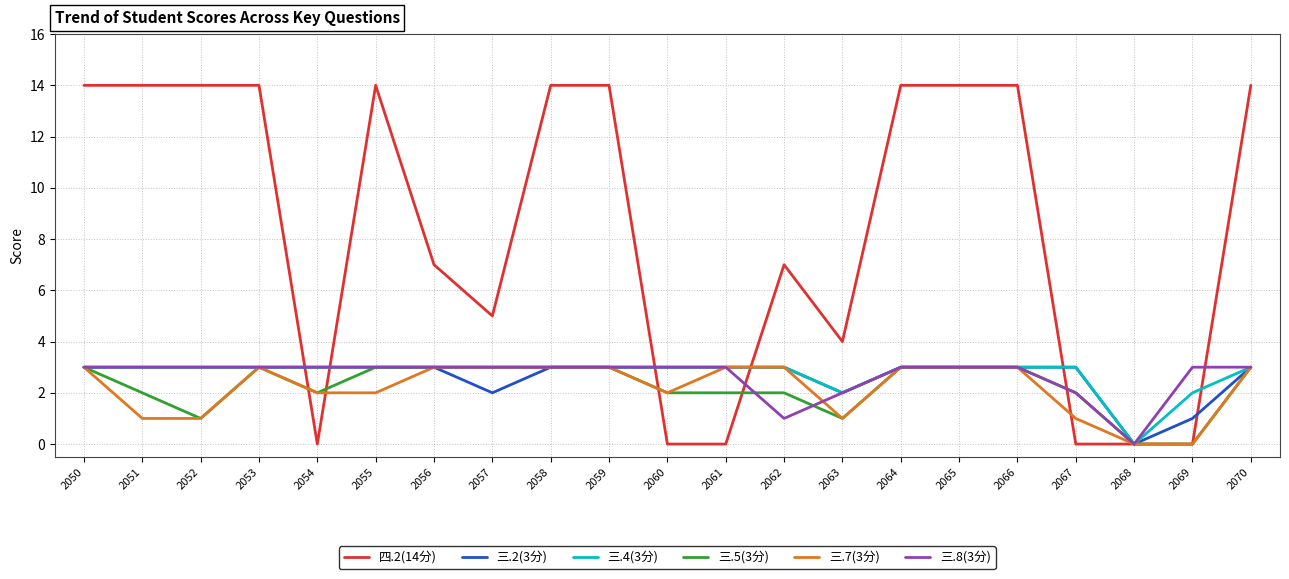

What is the difference between the 四.2(14分) values at 2054 and 2059?

14